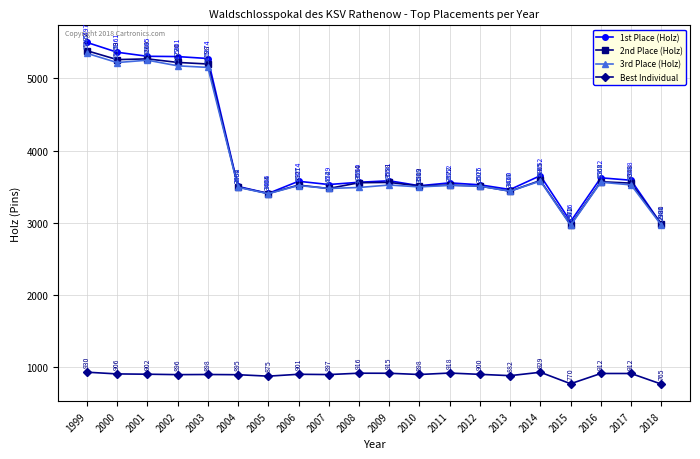

Between 2005 and 2013, which series saw the biggest shift?

1st Place (Holz)